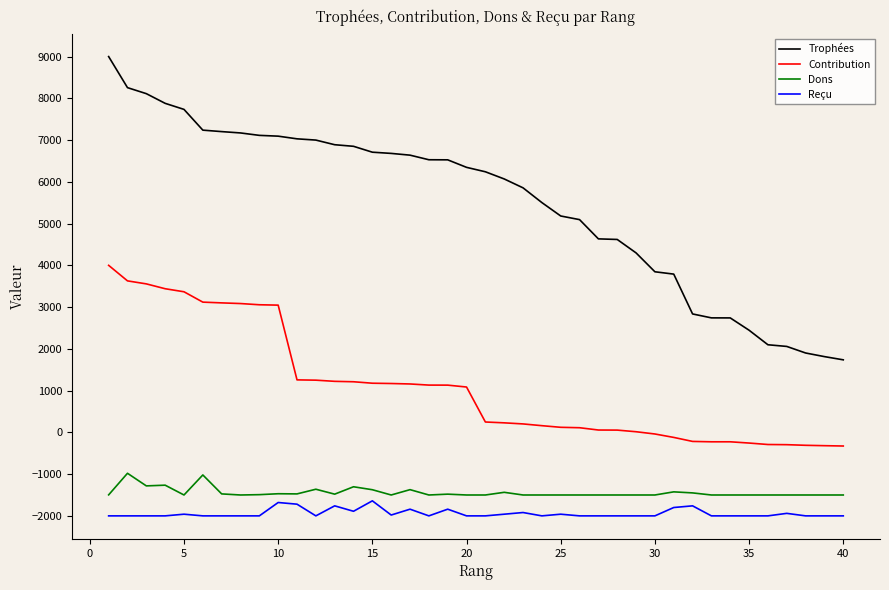

Which series has the largest total across all categories?

Trophées